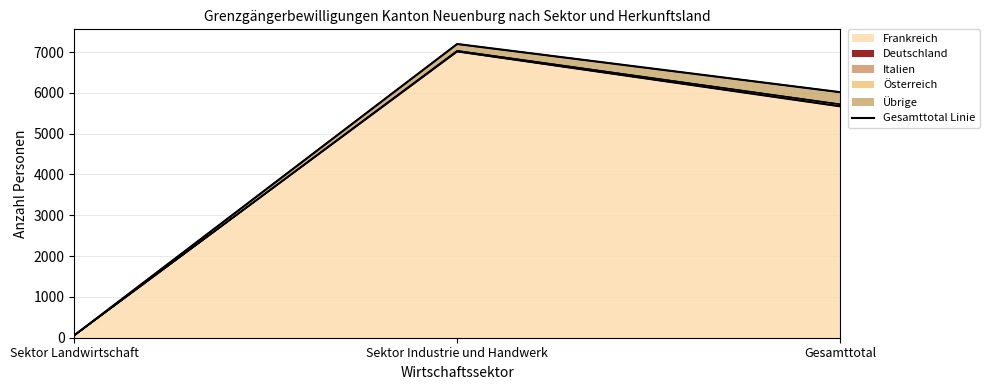

Which category has the lowest value across all series?

Sektor Landwirtschaft